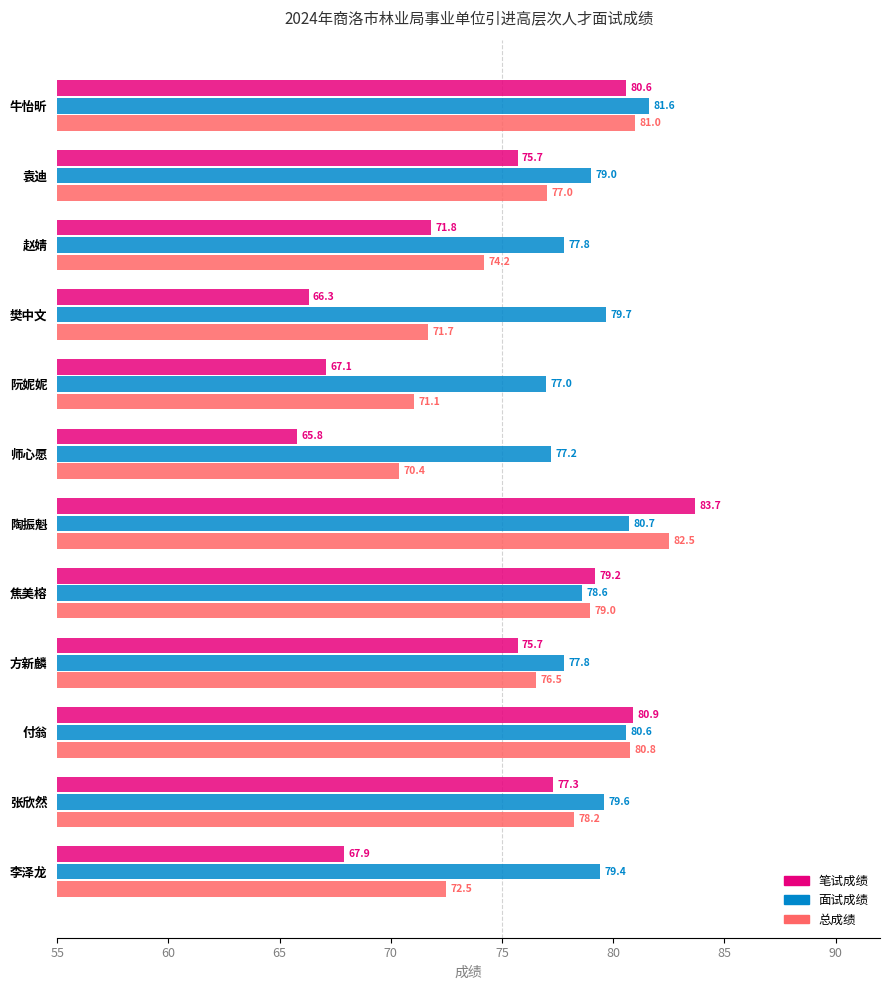

What is the minimum value for 笔试成绩?

65.8